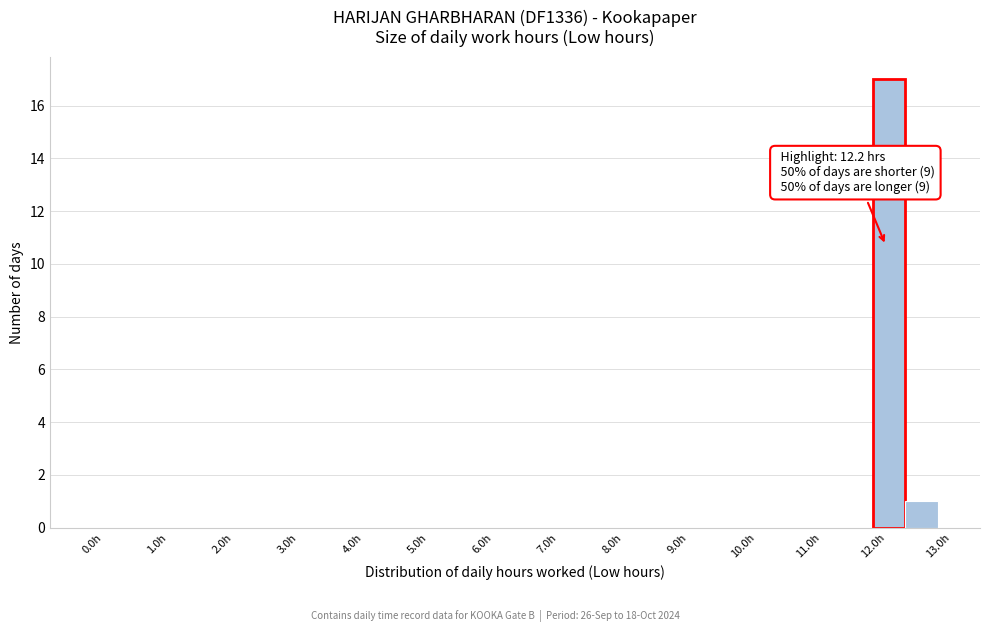

Over which range of the x-axis is the bar tallest?

12.0 to 12.5